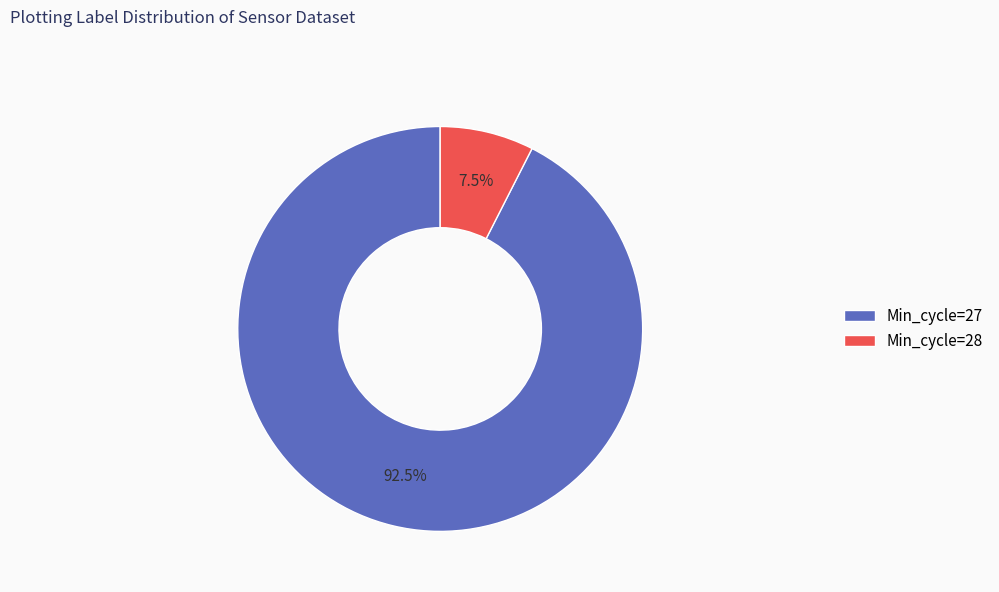

What is the ratio of the value at Min_cycle=27 to the value at Min_cycle=28?

12.3